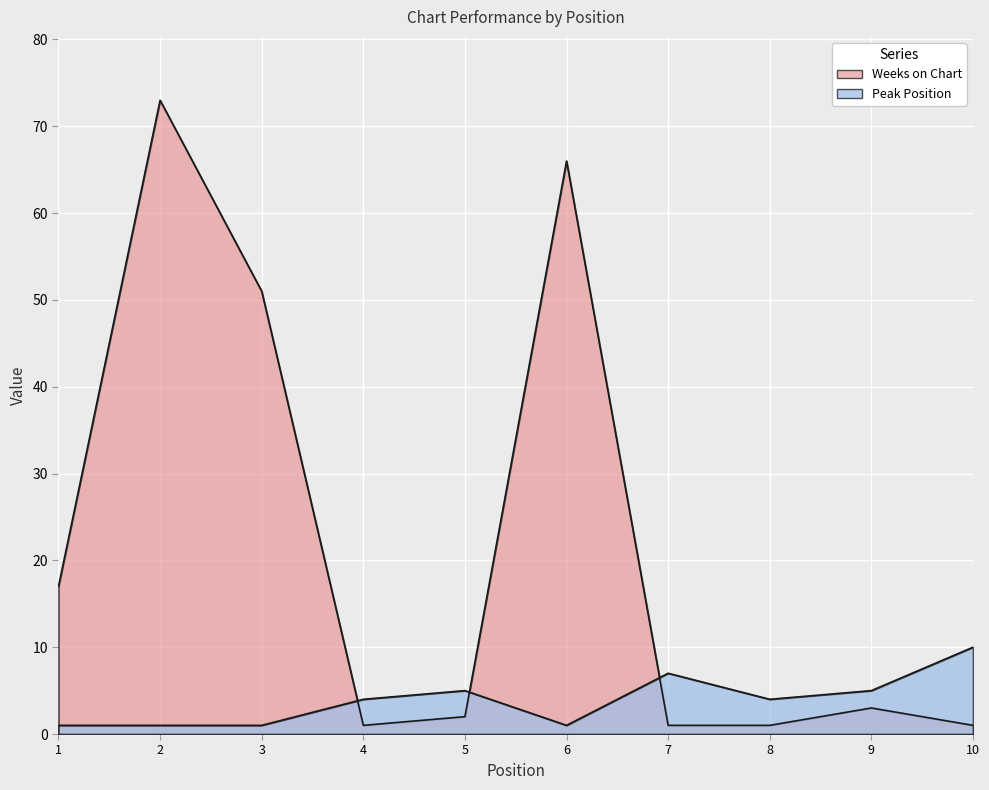

How many times do Peak Position and Weeks on Chart cross each other?

3